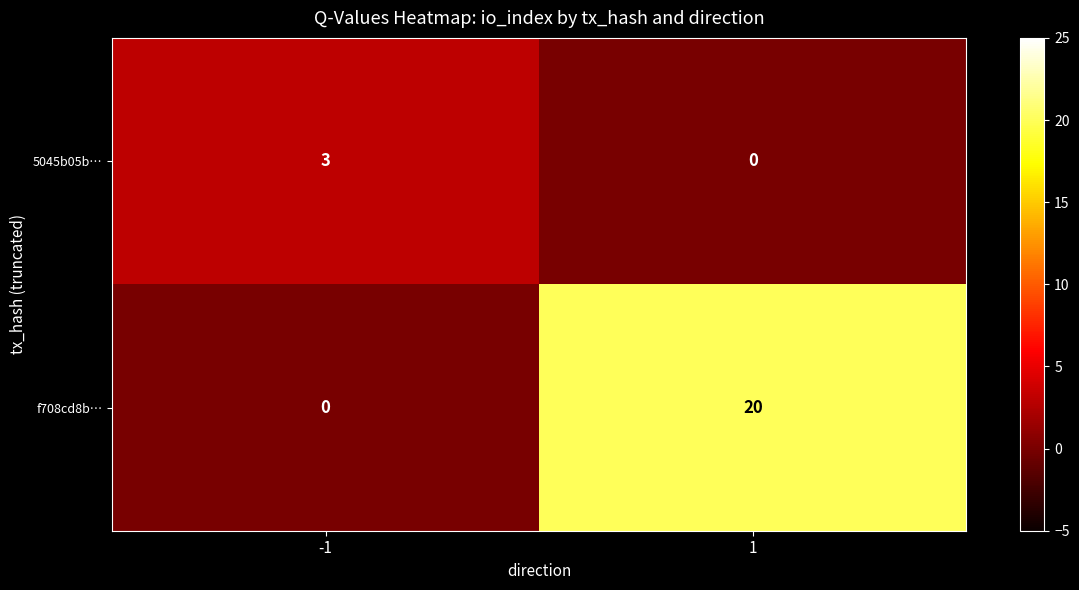

What is the spread (max minus min) of values at -1?

3